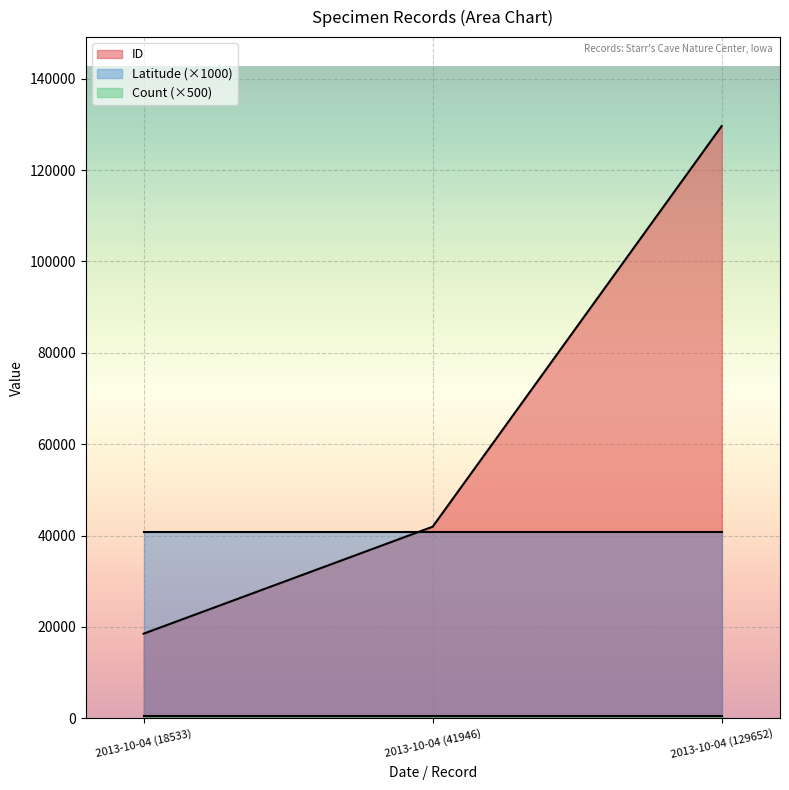

What is the value of the Latitude point at the 2nd from the left?

40.8